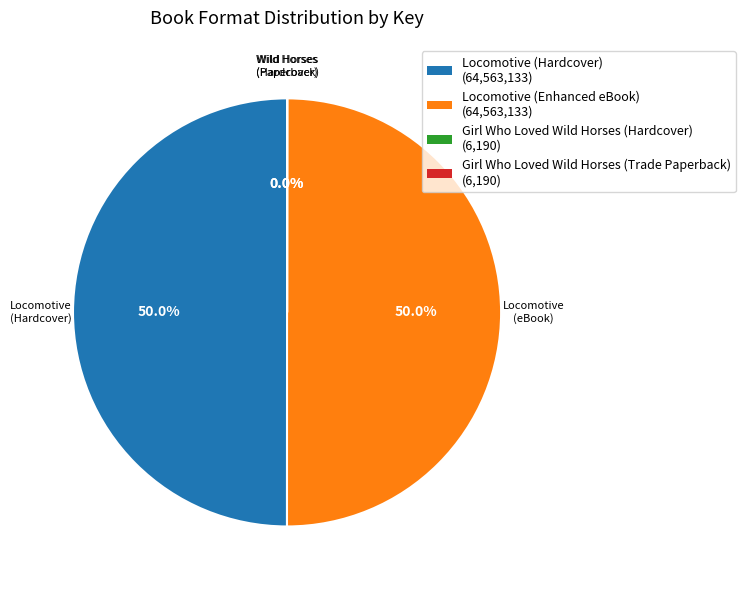

What portion of the pie excludes Locomotive (Hardcover)?

50.0%